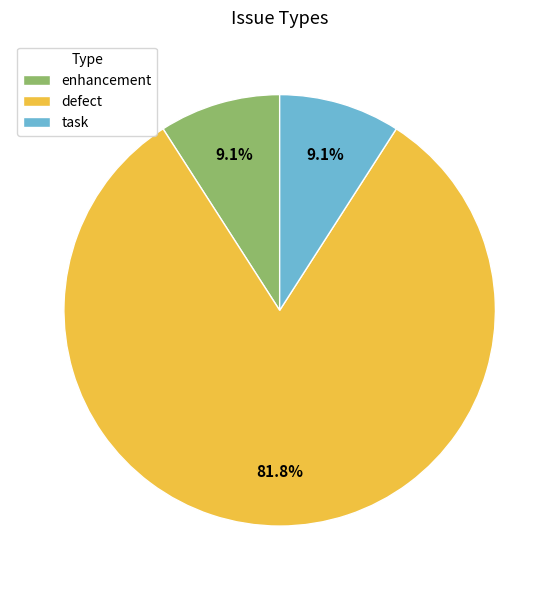

What percentage do defect and enhancement together represent?

90.9%